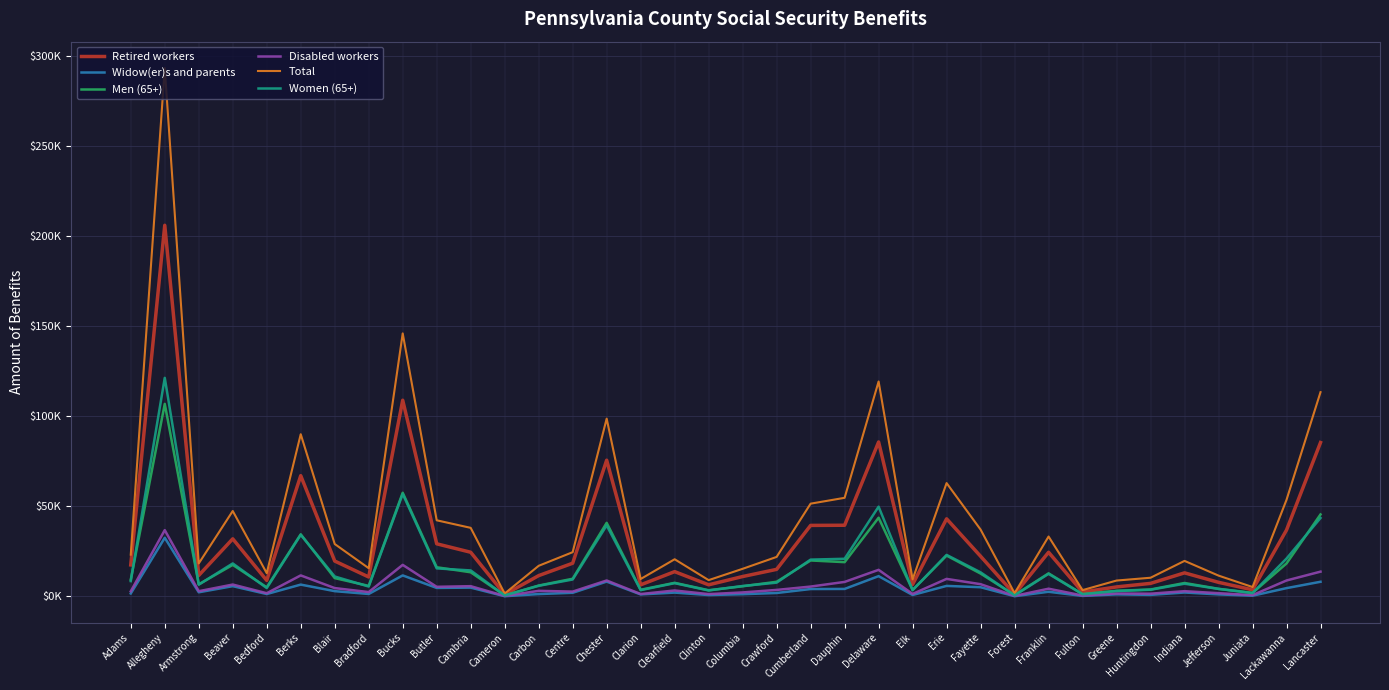

Where is the first local minimum for Disabled workers?

Armstrong